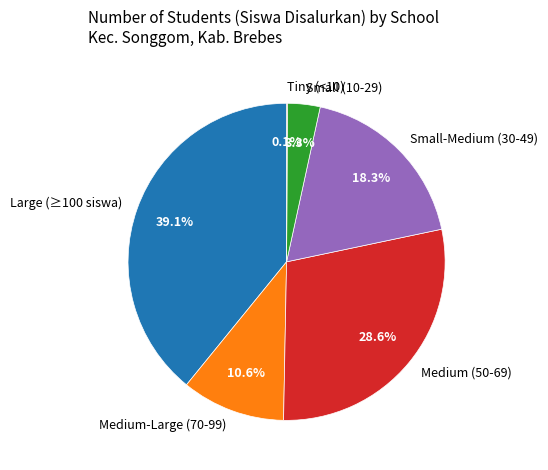

What is the ratio of the value at Small-Medium (30-49) to the value at Medium-Large (70-99)?

1.7